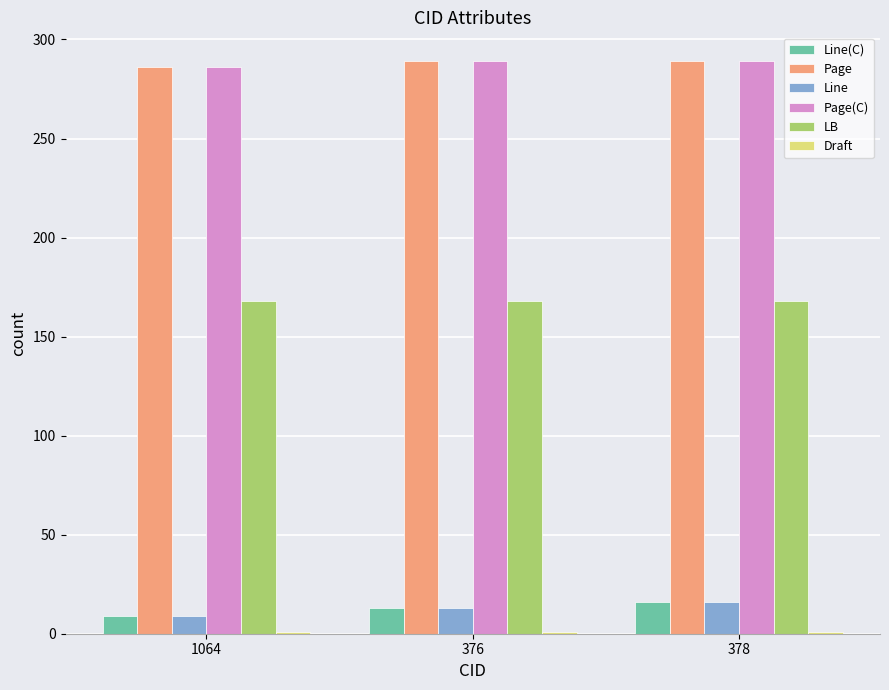

The value of Page at 378 is 510.0. True or false?

False